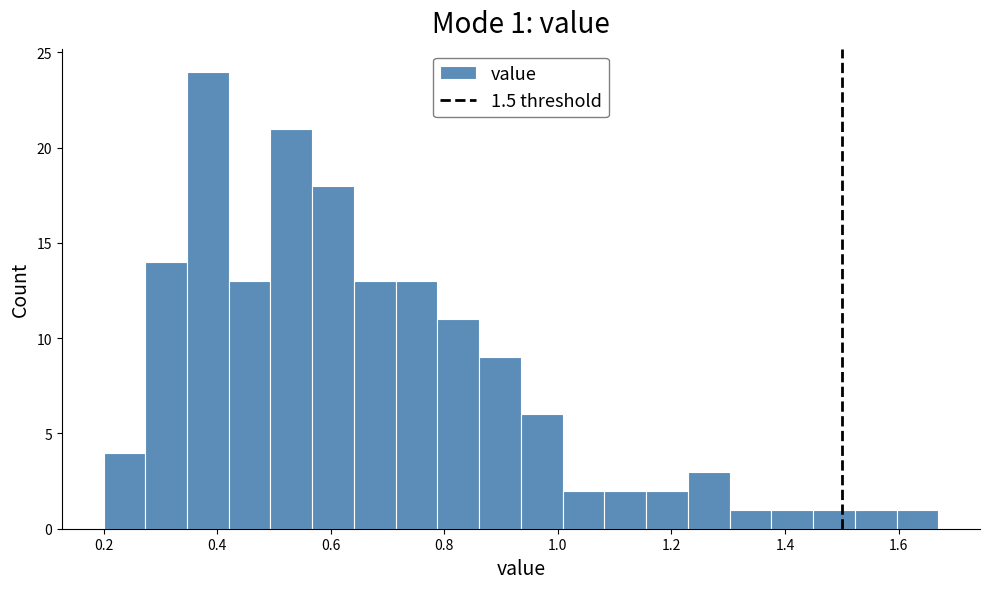

Around what value on the x-axis is the tallest bar? Give the approximate position of its centre, as read against the axis.

0.38